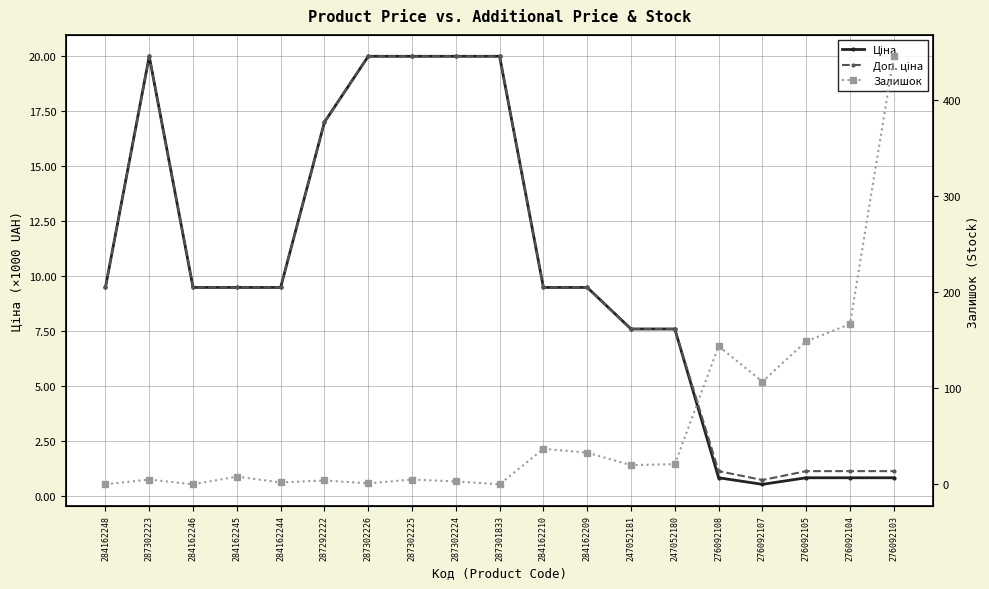

True or false: Ціна has a value of 8239.7 at 287292222.

False